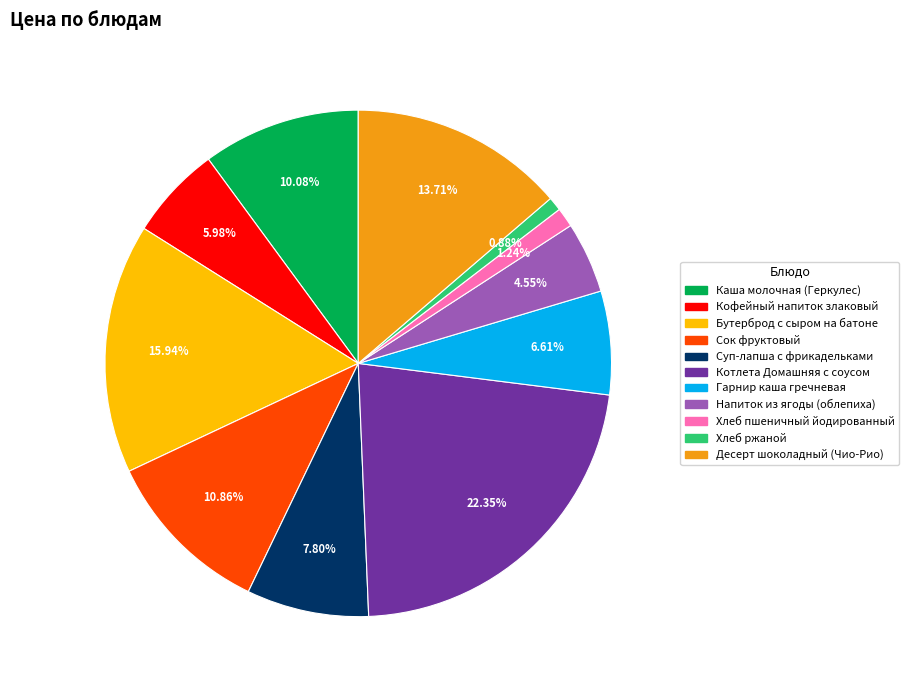

Which slice is the largest?

Котлета Домашняя с соусом